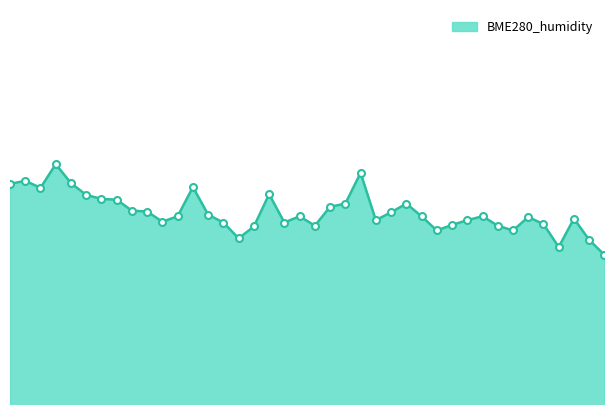

Does the chart have visible grid lines?

No